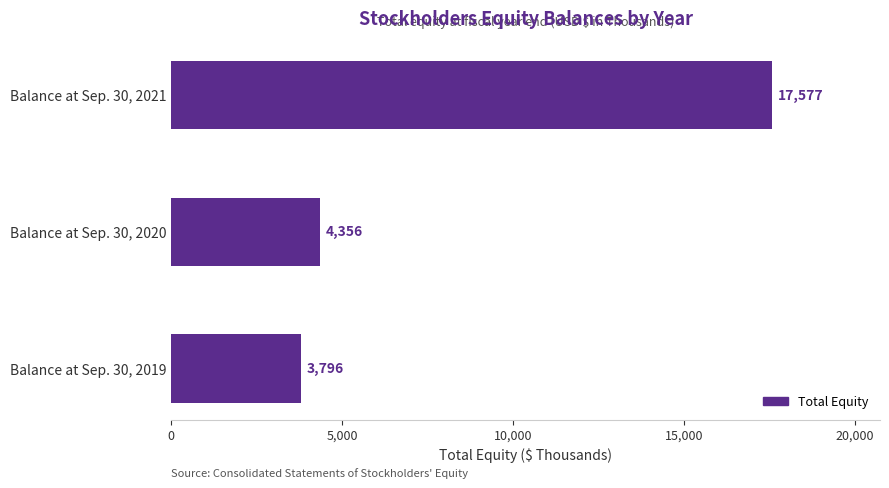

What is the greatest value displayed?

17577